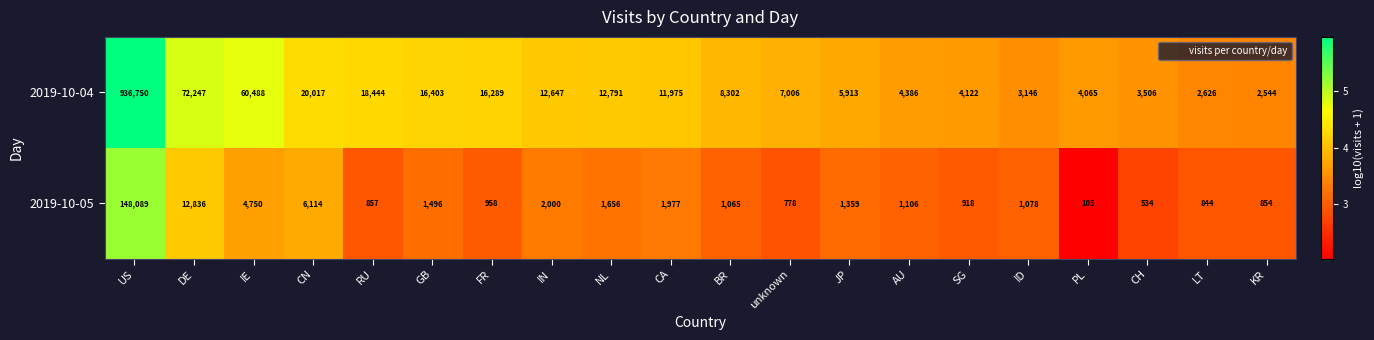

What value does the 2019-10-04 series have at unknown?

7006